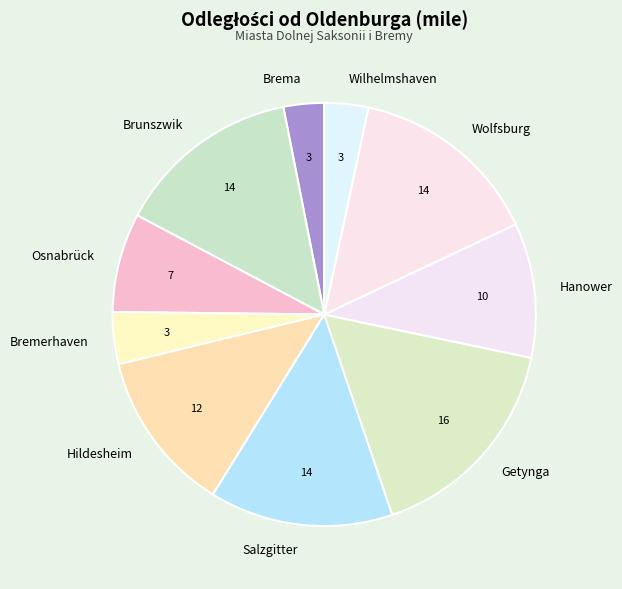

Does Brunszwik represent more than half of the total?

No